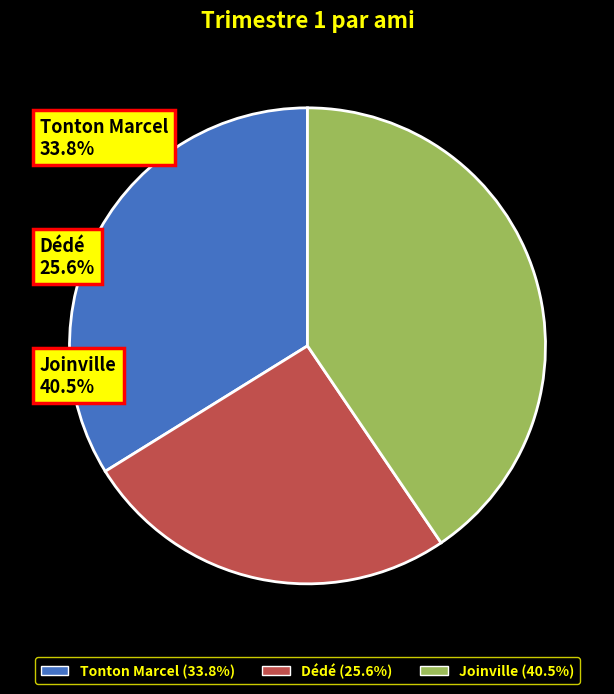

Is there a majority slice in this chart?

No